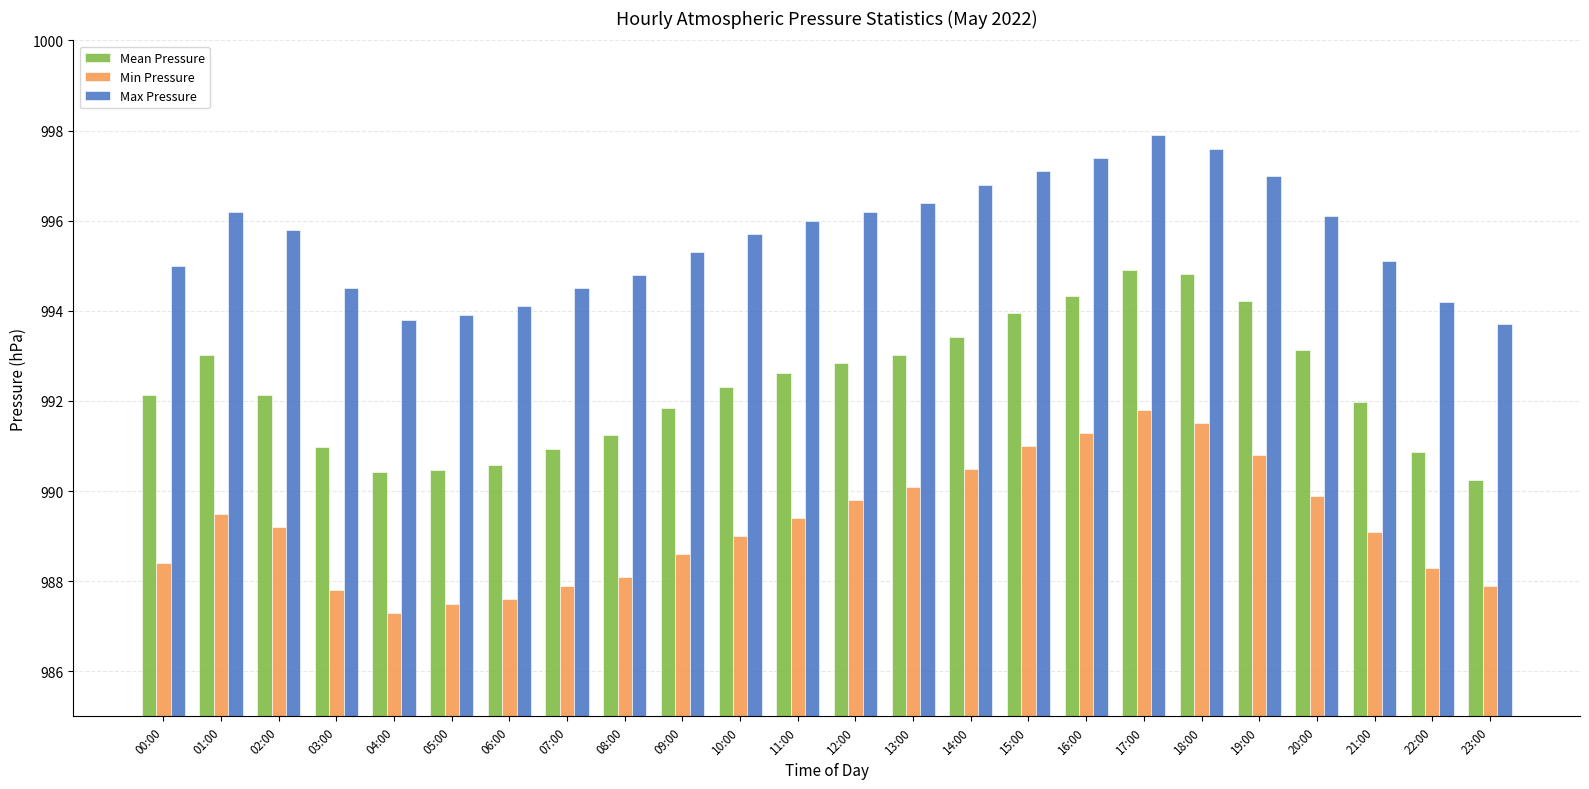

What is the spread (max minus min) of values at 17:00?

6.1